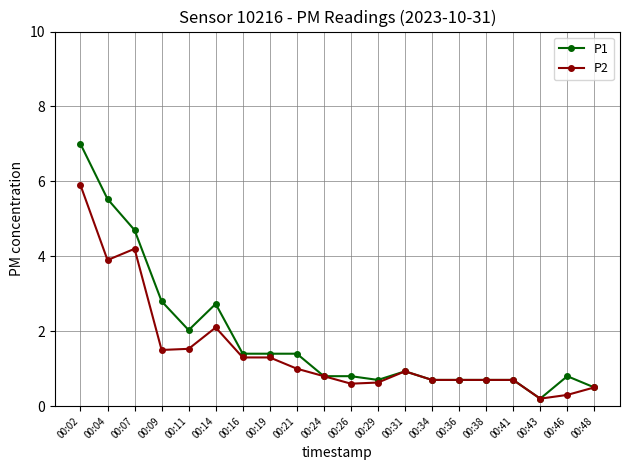

At which category does P1 reach its first local peak?

00:14